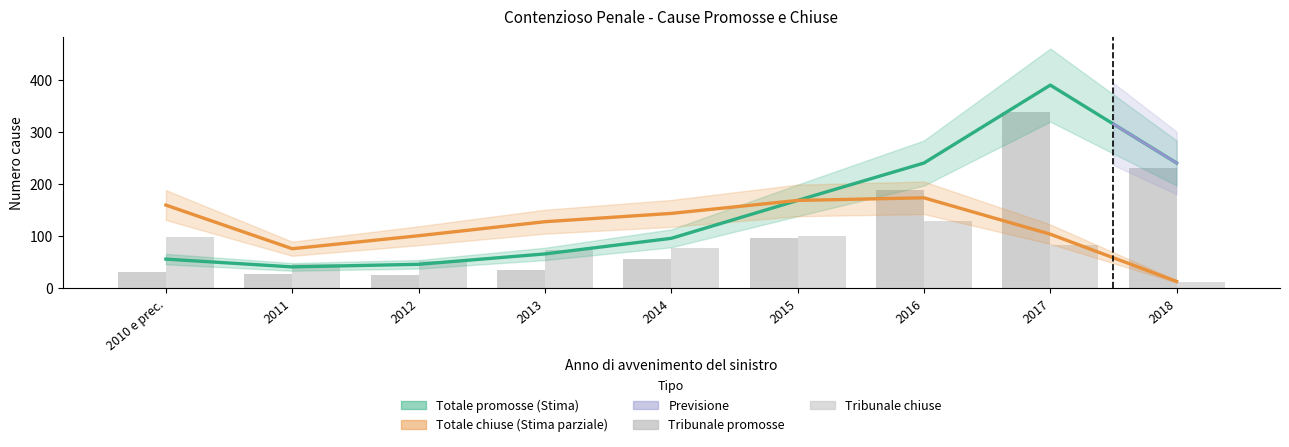

Reading left to right, list all the values displayed in this chart.

Totale promosse: 2010 e prec.=56	2011=41	2012=46	2013=66	2014=96	2015=169	2016=241	2017=391	2018=241
Totale chiuse: 2010 e prec.=160	2011=76	2012=101	2013=128	2014=144	2015=169	2016=174	2017=104	2018=13
Tribunale promosse: 2010 e prec.=31	2011=28	2012=26	2013=35	2014=57	2015=97	2016=189	2017=340	2018=232
Tribunale chiuse: 2010 e prec.=99	2011=46	2012=53	2013=73	2014=78	2015=101	2016=129	2017=84	2018=11